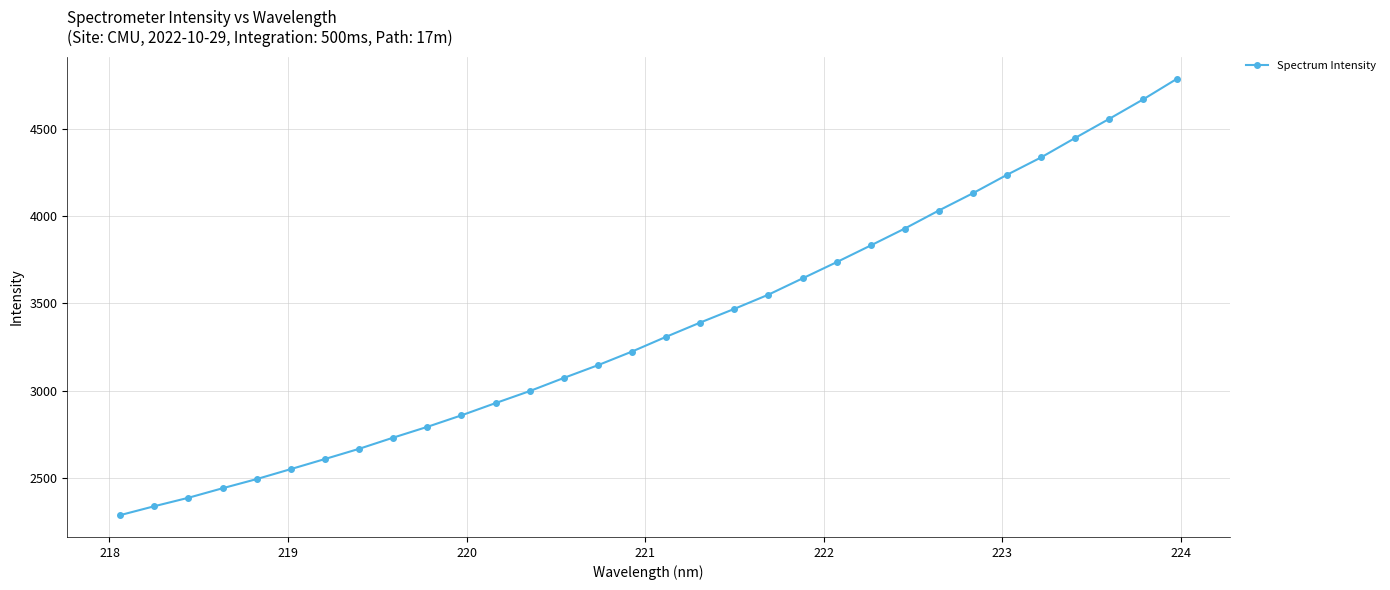

What is the average value?

3362.0